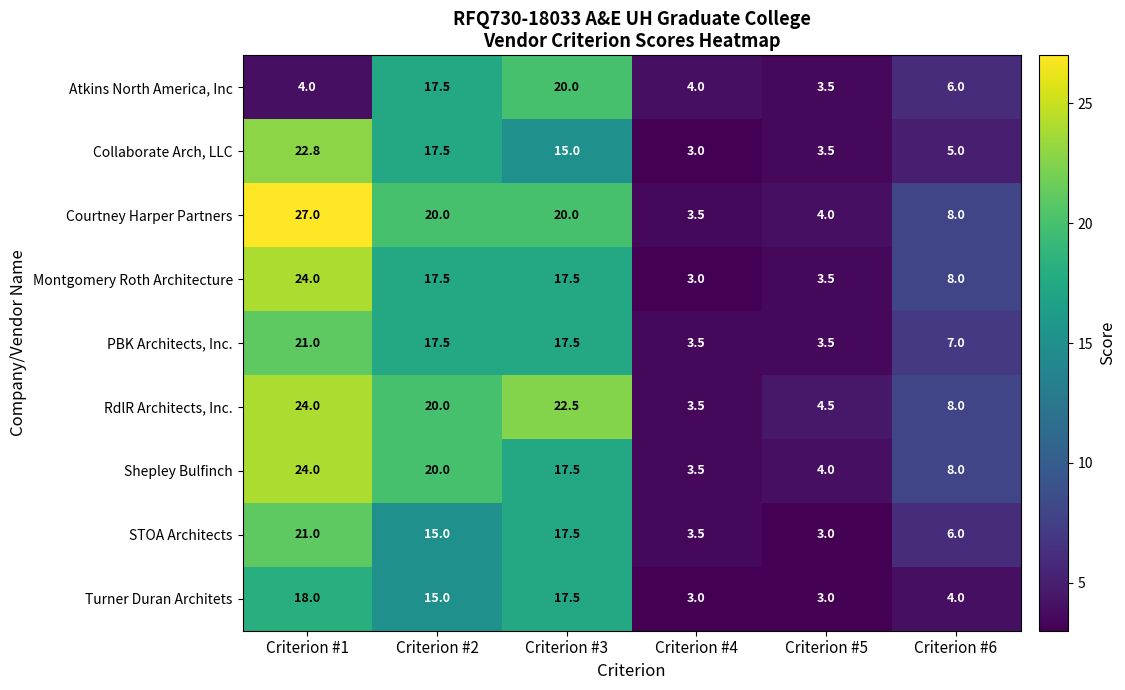

How many data points in RdlR Architects, Inc. are less than 20?

3